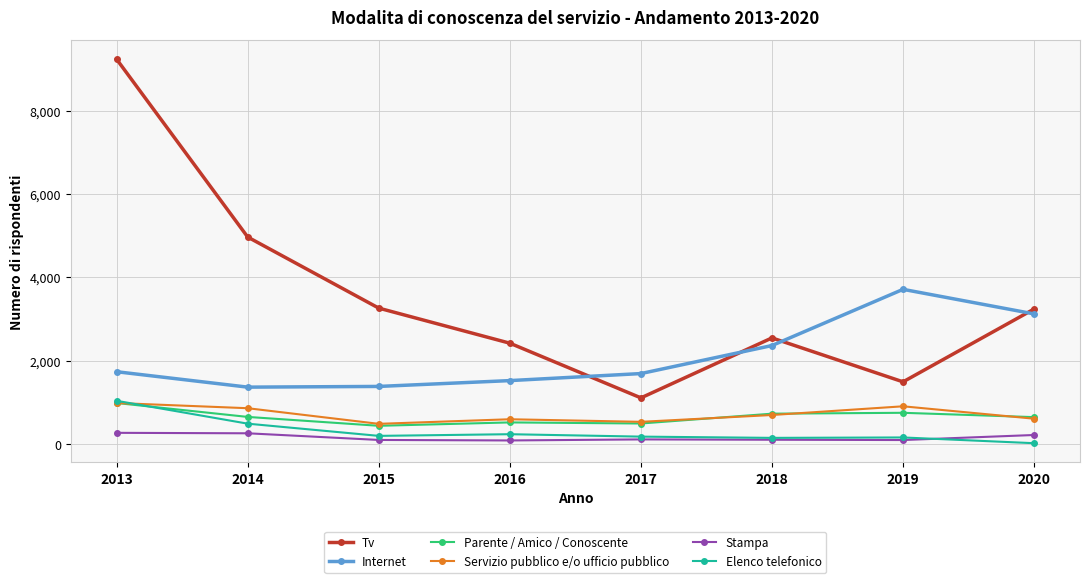

How many distinct data groups are displayed?

6